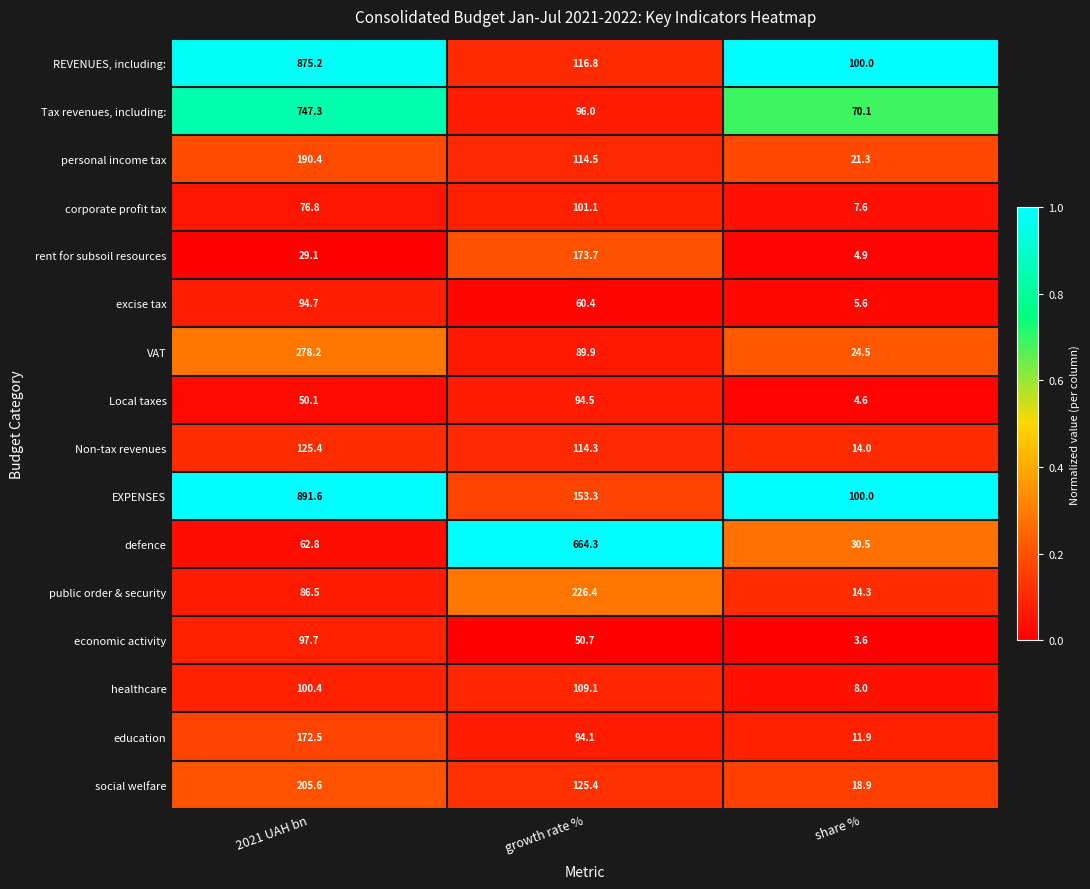

Which category has the lowest value in the defence series?

share %